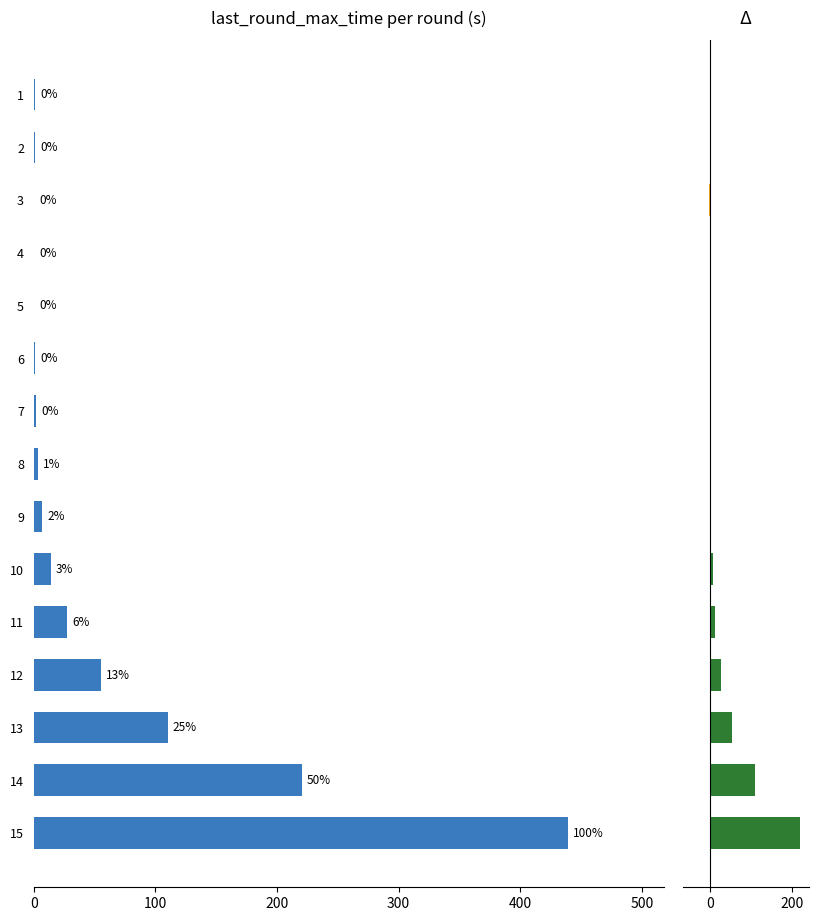

Reading left to right, list all the values displayed in this chart.

last_round_max_time: 0.7	1.3	0.1	0.2	0.5	0.9	1.8	3.5	6.8	14.0	27.5	55.0	110.1	220.3	439.1
Δ last_round_max_time: 0.0	0.6	-1.2	0.1	0.3	0.4	0.9	1.6	3.4	7.1	13.5	27.5	55.1	110.2	218.8